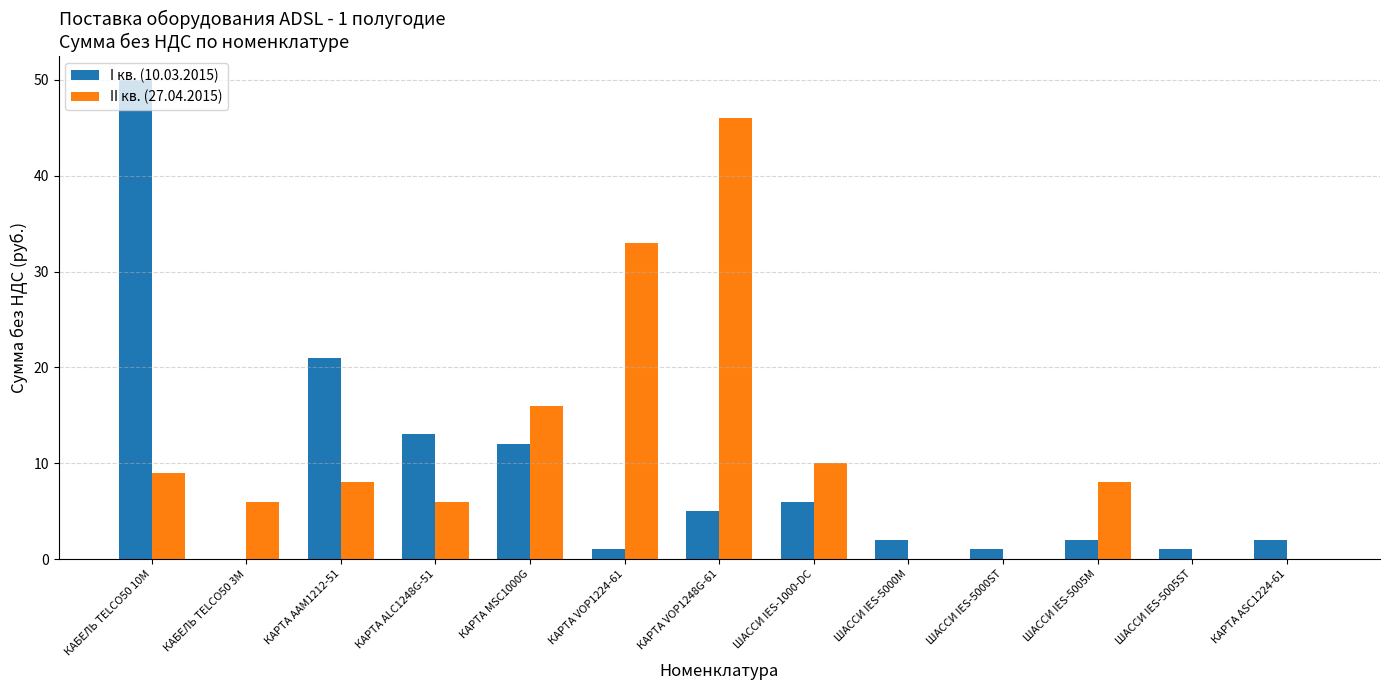

What are all the series names shown in the legend?

I кв. (10.03.2015), II кв. (27.04.2015)